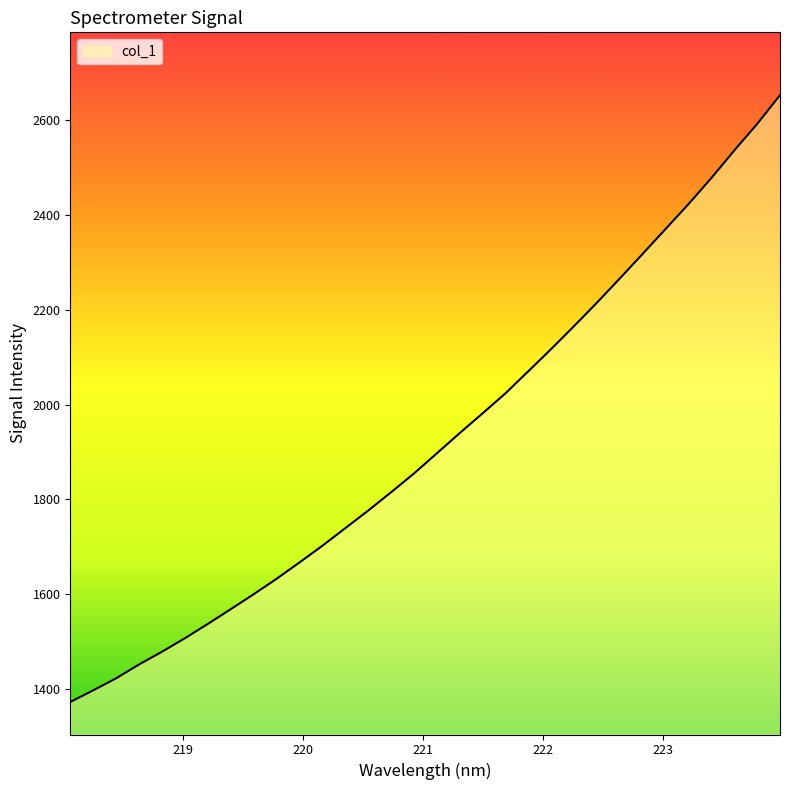

What is the difference between the maximum and minimum values?

1280.5